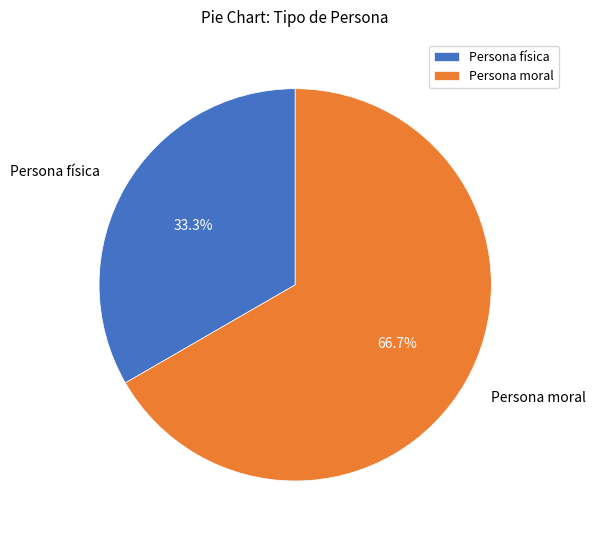

How many slices are in this pie chart?

2